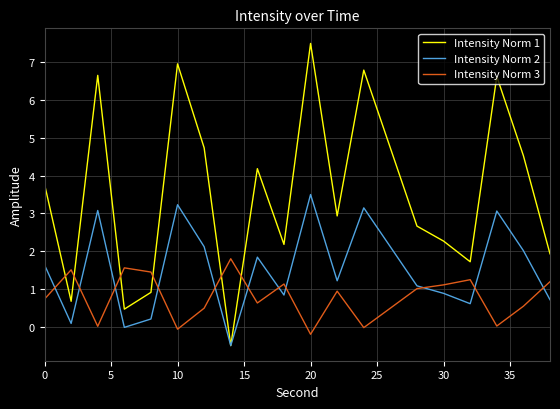

Rank the series by their maximum value, from lowest to highest.

Intensity Norm 3, Intensity Norm 2, Intensity Norm 1